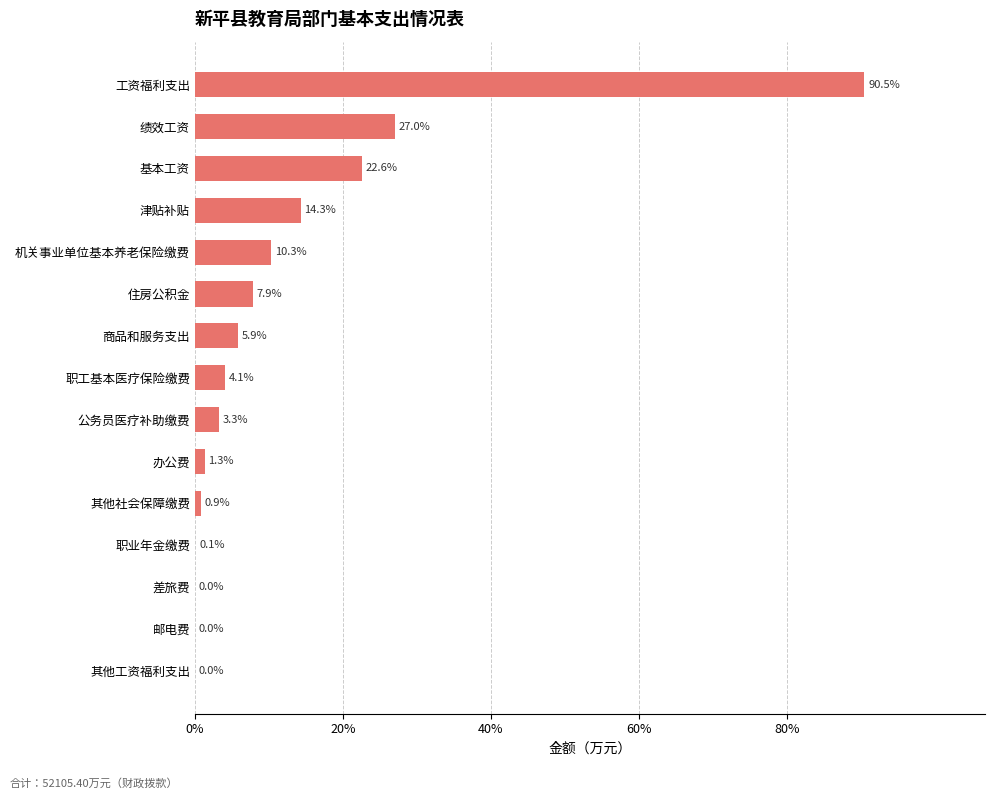

What is the sum of the values at 商品和服务支出 and 邮电费?

5.9